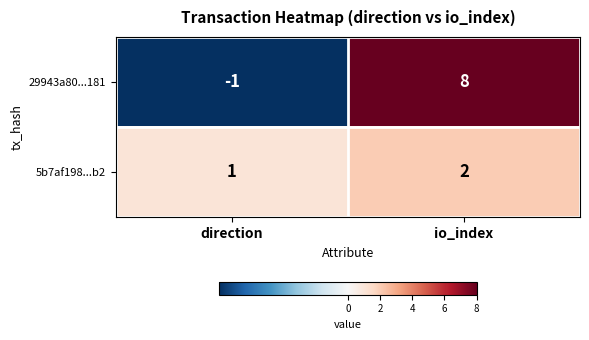

How many negative values does the 29943a80...181 series have?

1